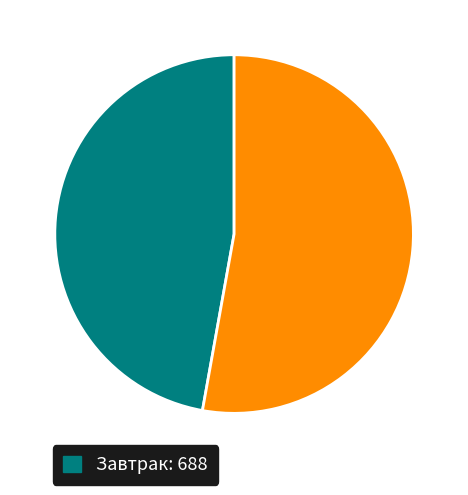

Is there any slice that represents more than half of the pie?

Yes